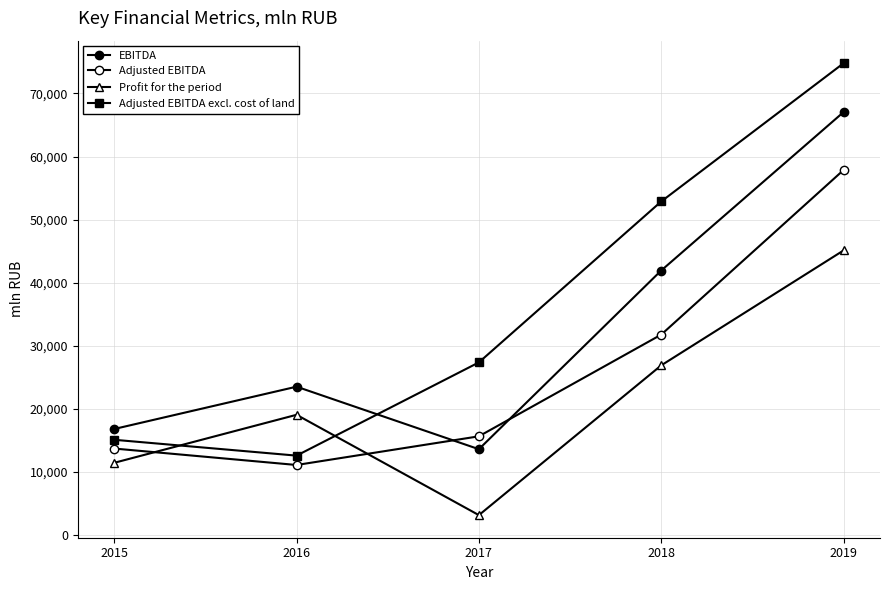

Reading right to left, list all the values displayed in this chart.

EBITDA: 2019=67042	2018=41931	2017=13605	2016=23517	2015=16809
Adjusted EBITDA: 2019=57858	2018=31767	2017=15648	2016=11102	2015=13709
Profit for the period: 2019=45113	2018=26893	2017=3154	2016=19061	2015=11449
Adjusted EBITDA excl. cost of land: 2019=74786	2018=52873	2017=27368	2016=12586	2015=15098